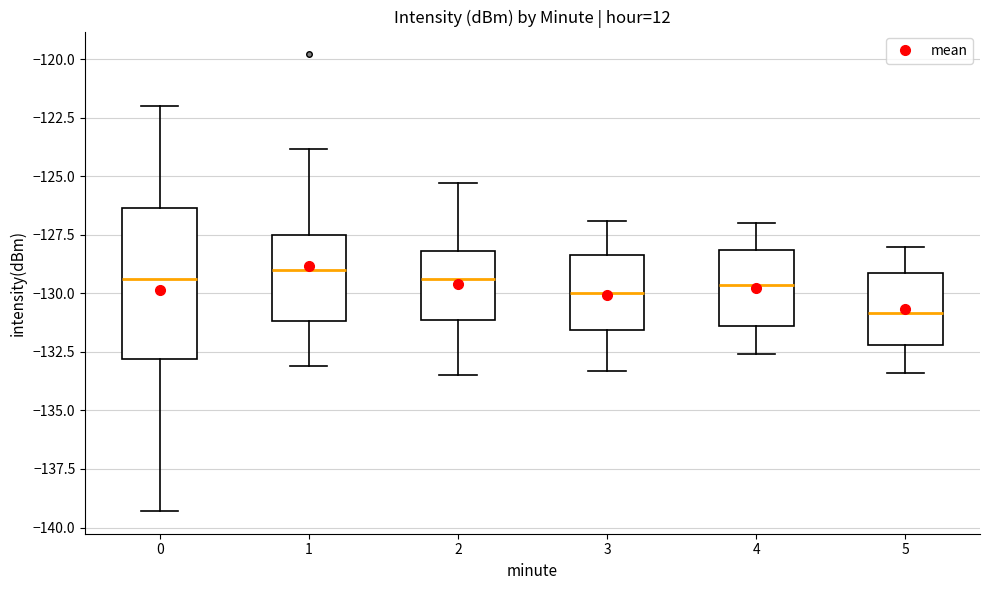

Where is the upper edge of the box at x = 0 on the y-axis? The values are not printed on the chart, so give them approximately, as read against the axis.

-126.5